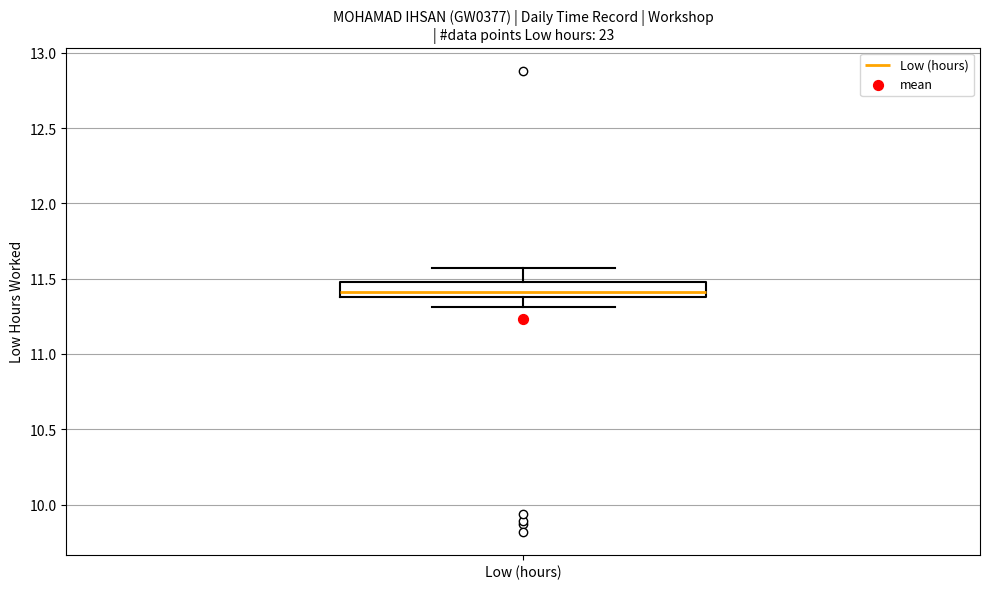

Read this box plot against the y-axis: the position of the median line, the range covered by the box, and the ends of both whiskers. The values are not printed on the chart, so give them approximately, as read against the axis.

median 11.40 (just above the box's lower edge), box 11.40 to 11.50, whiskers 11.30 to 11.55